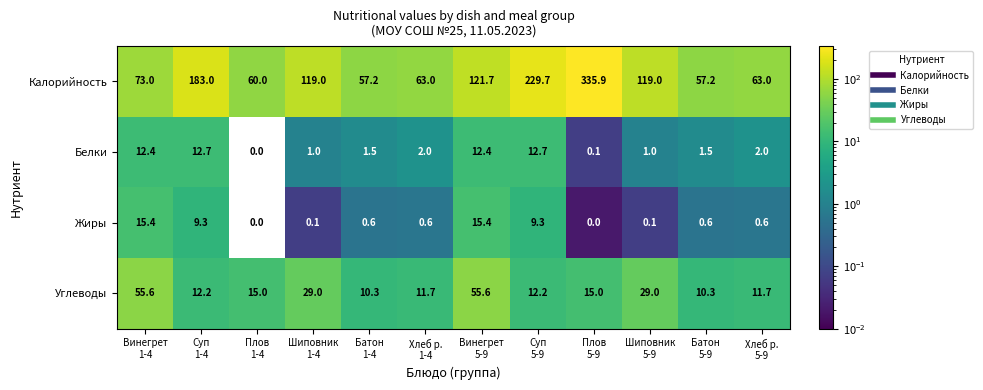

Which series has the widest spread of values?

Калорийность